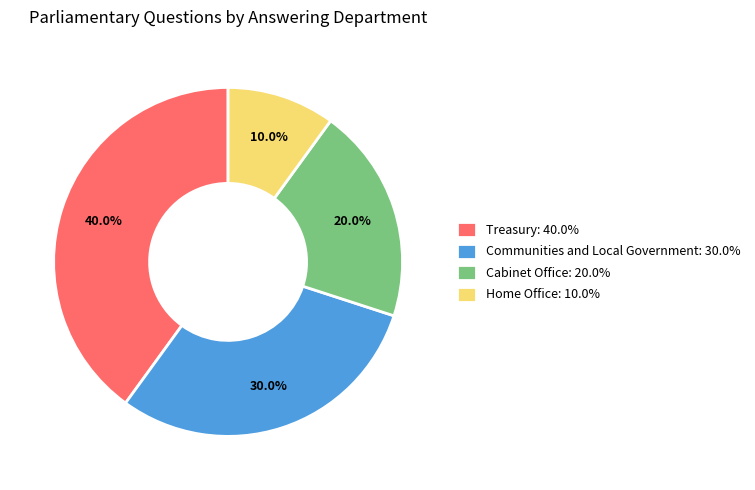

What portion of the pie excludes Communities and Local Government: 30.0%?

70.0%